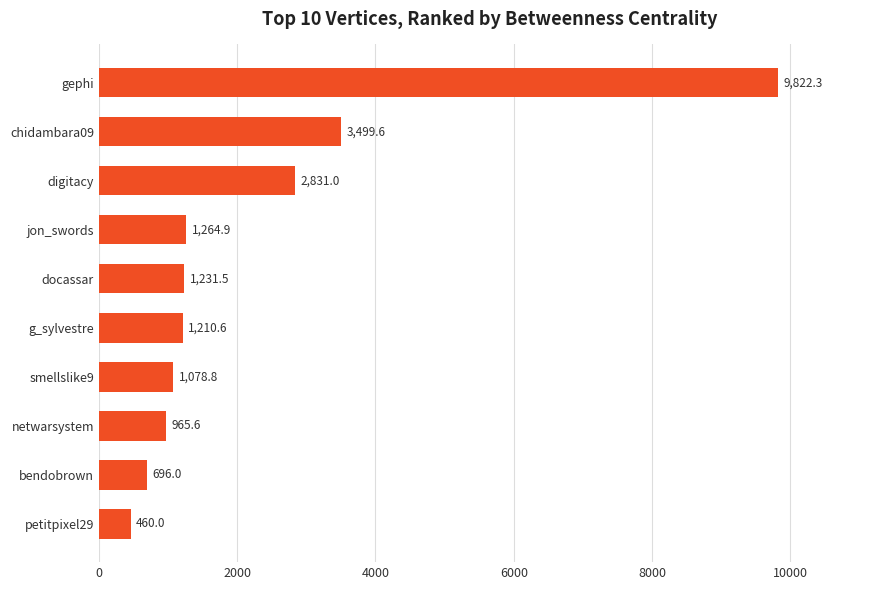

How many categories are shown in the chart?

10